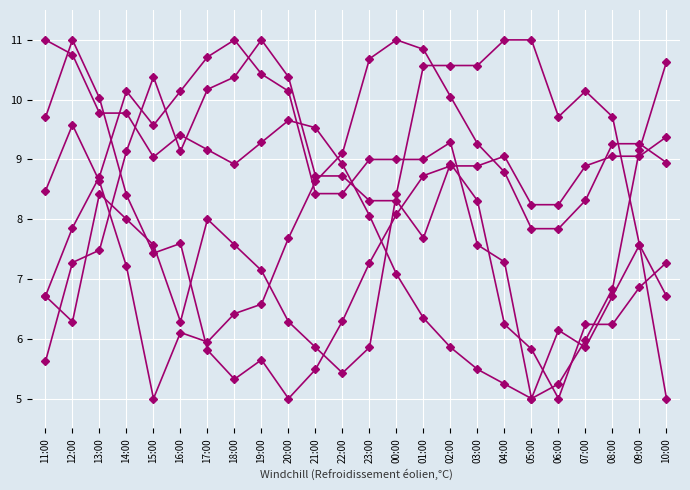

At which category is the sum across all series the highest?

02:00